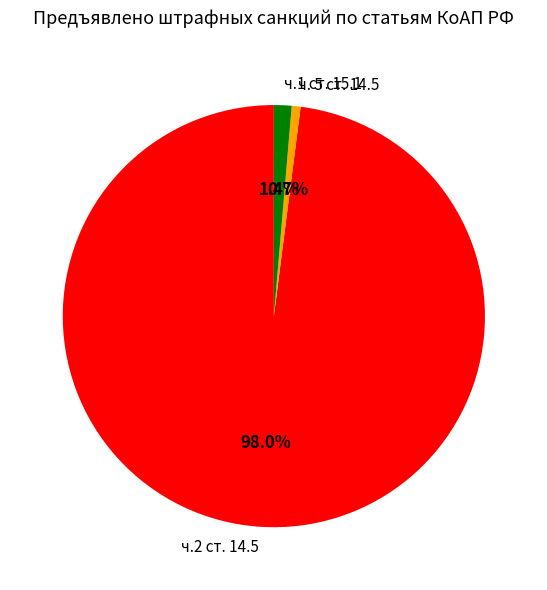

Rank the categories by value from highest to lowest.

ч.2 ст. 14.5, ч.1 ст. 15.1, ч. 5 ст. 14.5